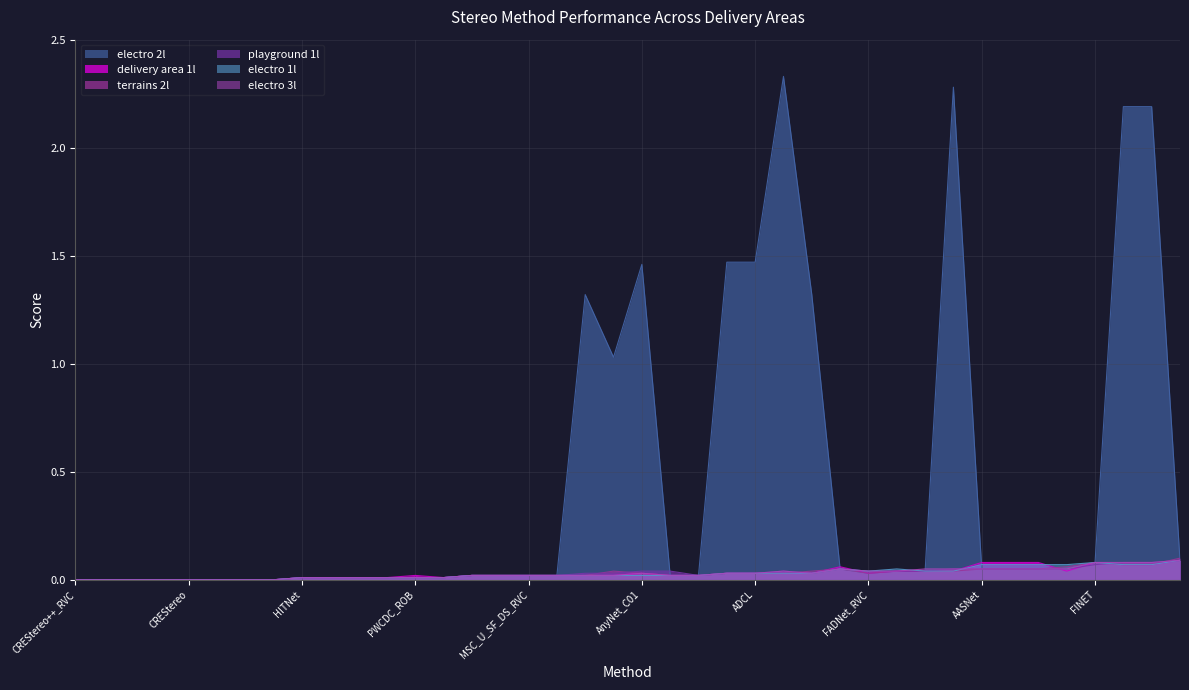

Does the chart display data point markers on the line(s)?

No